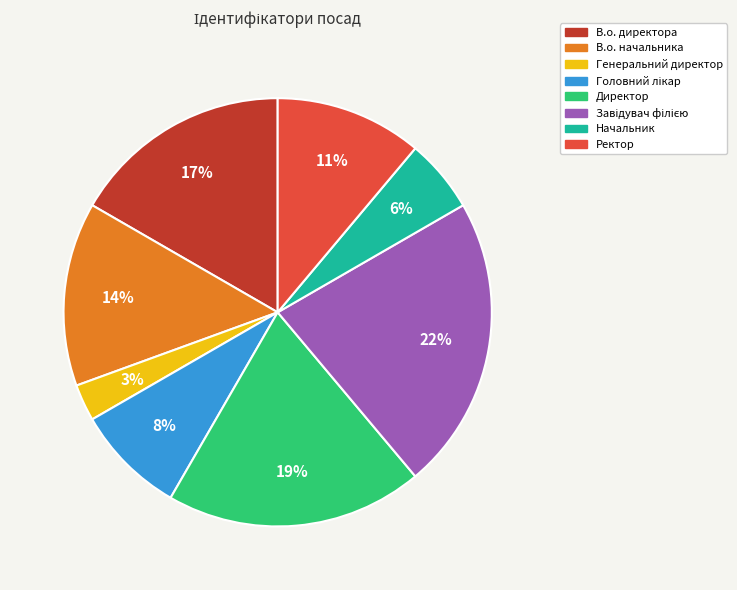

Which slice is the smallest?

Генеральний директор